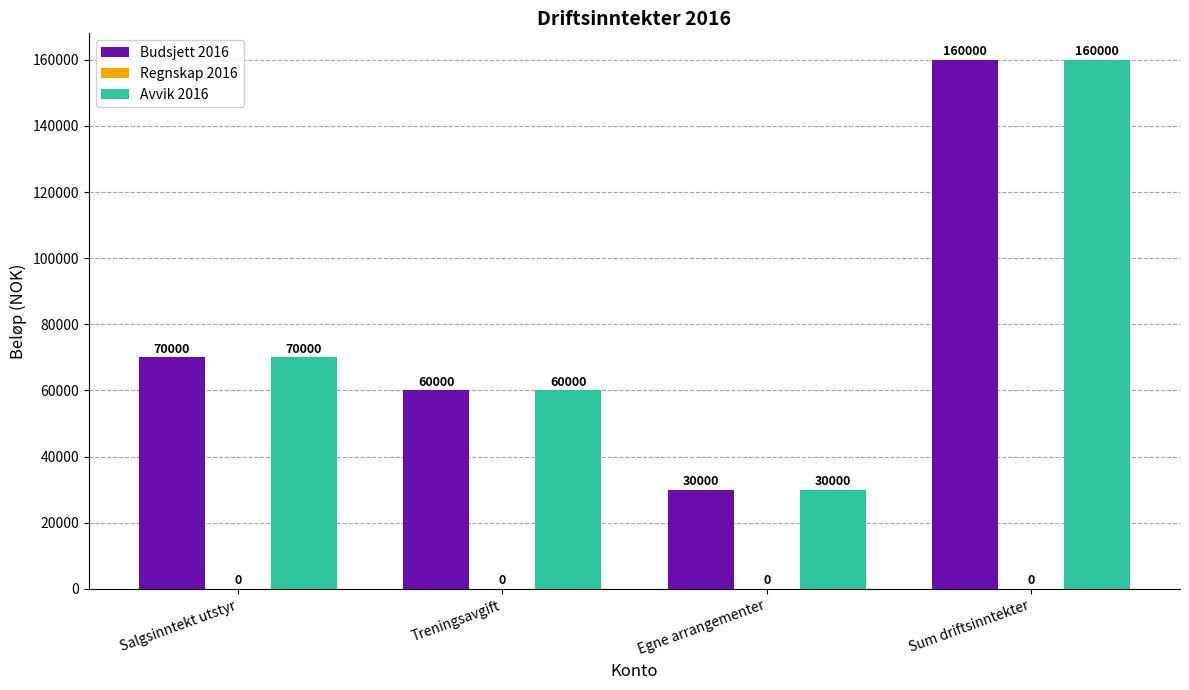

What is the minimum value for Budsjett 2016?

30000